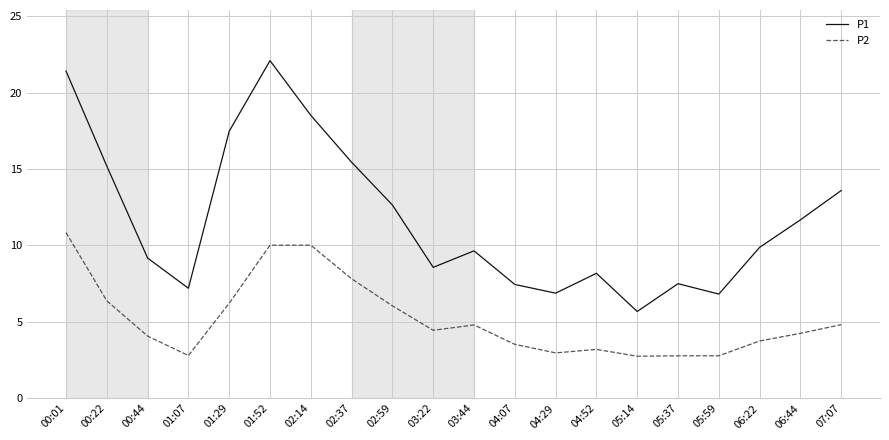

Between 02:14 and 02:59, which series saw the biggest shift?

P1